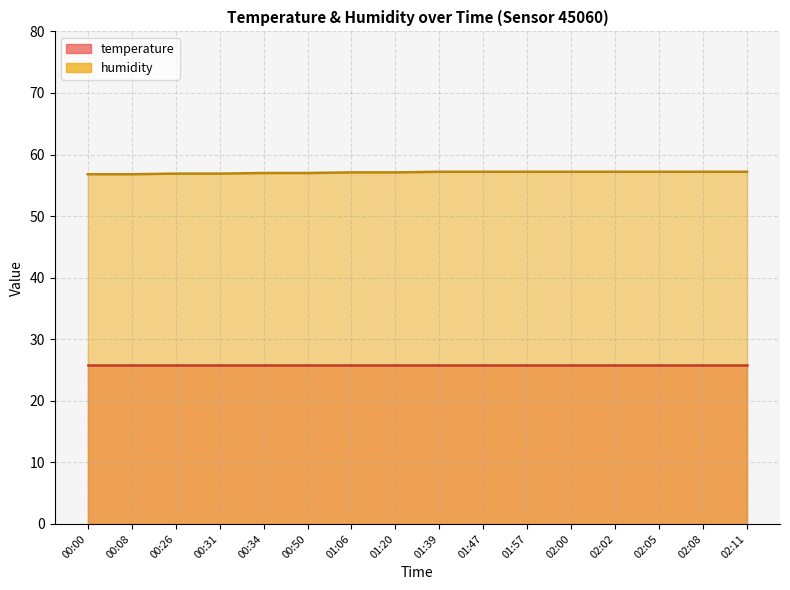

Where does the data first go above 57?

01:06